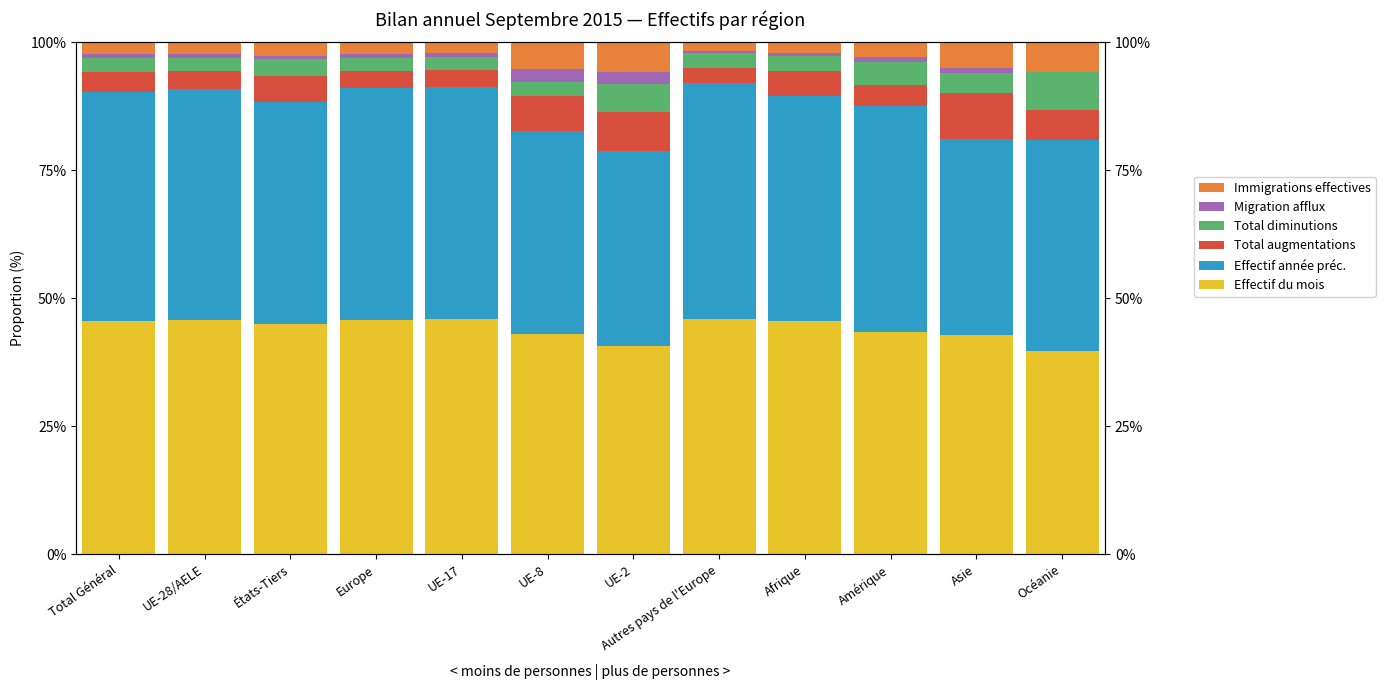

At which label does Total diminutions reach its minimum?

UE-17